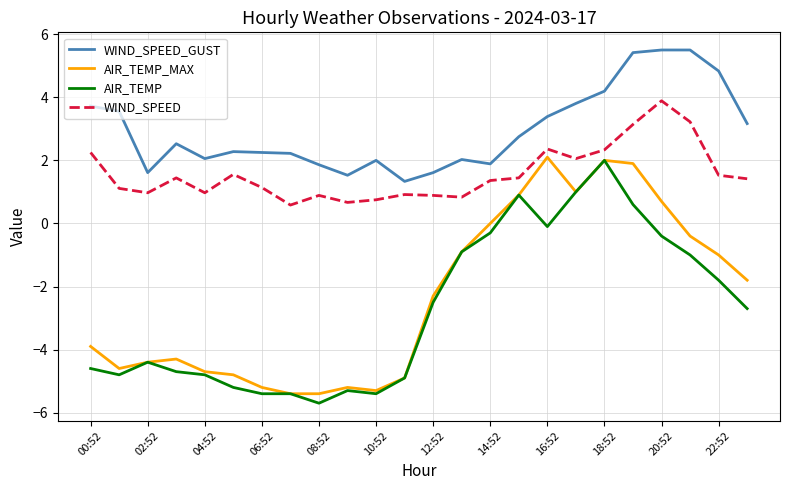

What is the maximum value shown in the chart?

5.5